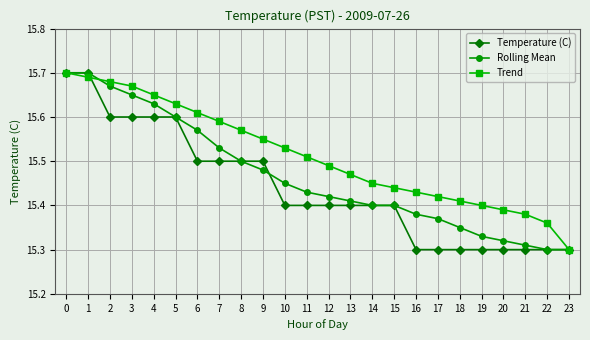

What is the total value across all series at 4?

46.9